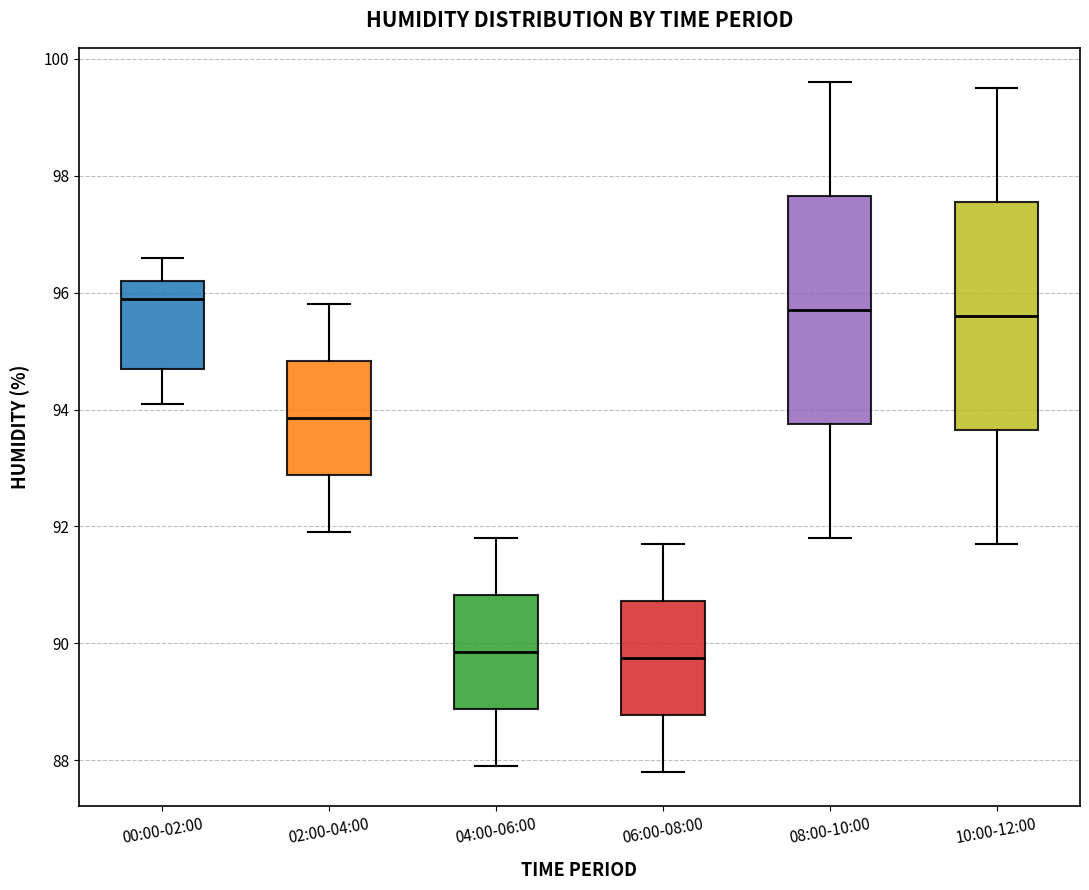

Where is the upper edge of the box for 10:00-12:00 on the y-axis? The values are not printed on the chart, so give them approximately, as read against the axis.

97.6